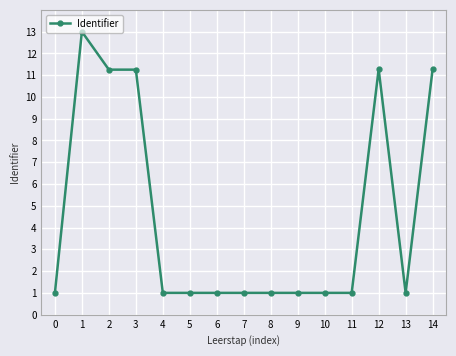

Which has a higher value, 12 or 11?

12